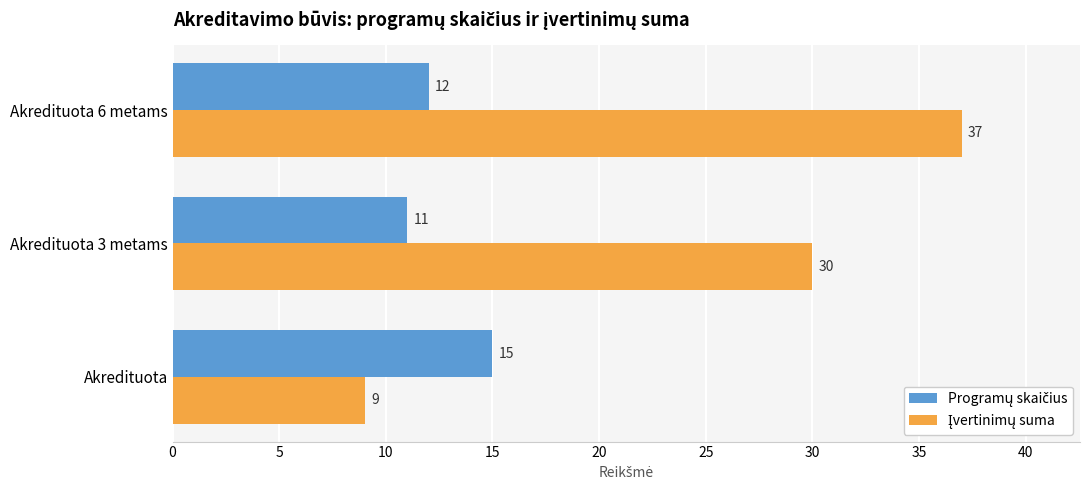

How many data points does each series have?

3